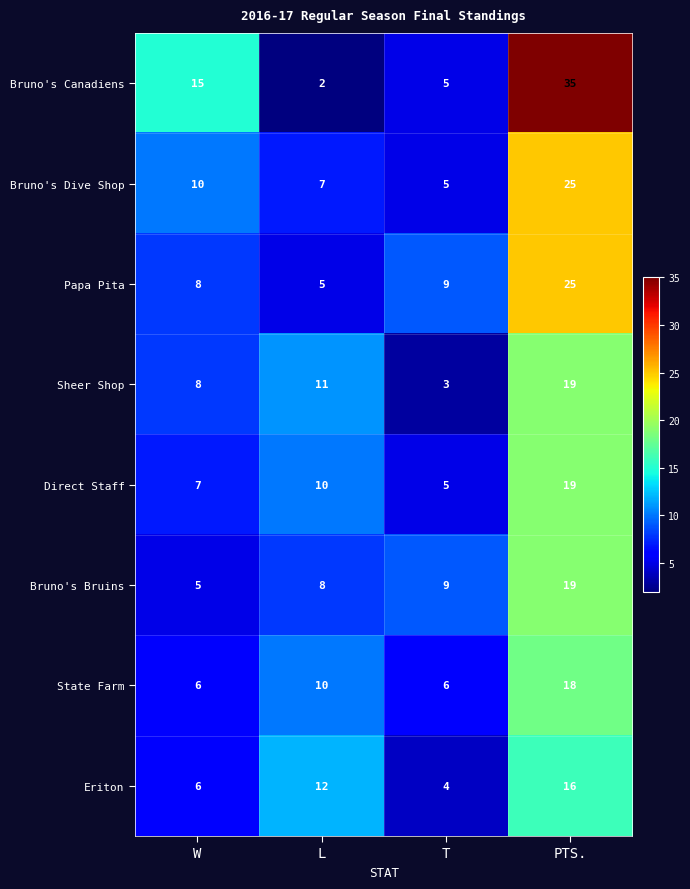

The Bruno's Bruins series shows 2 at W. True or false?

False